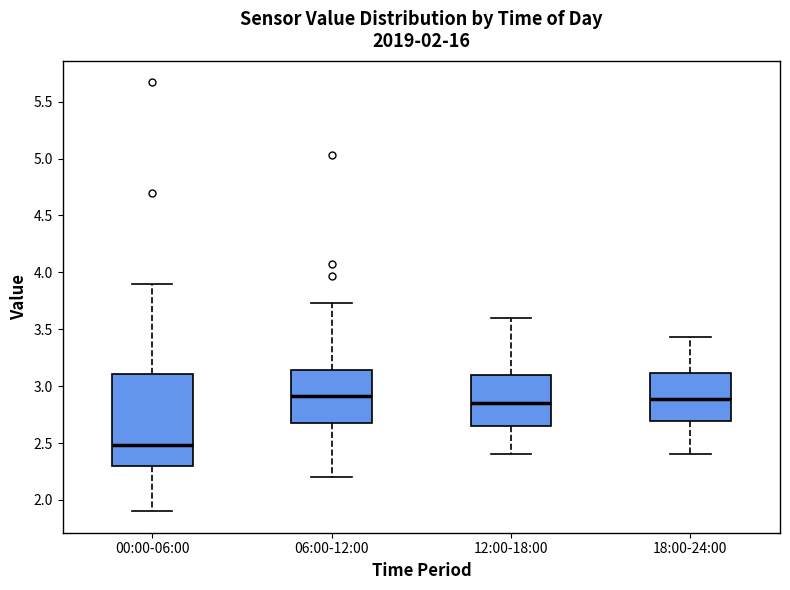

Where does the median line of the box for 00:00-06:00 sit on the y-axis? The values are not printed on the chart, so give them approximately, as read against the axis.

2.50